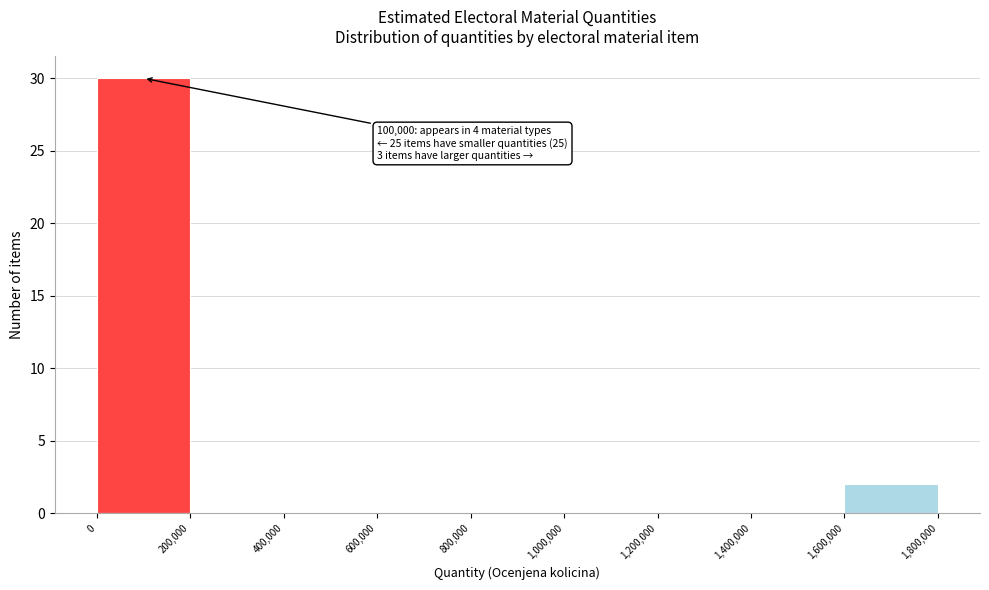

Over which range of the x-axis is the bar tallest?

0 to 200,000